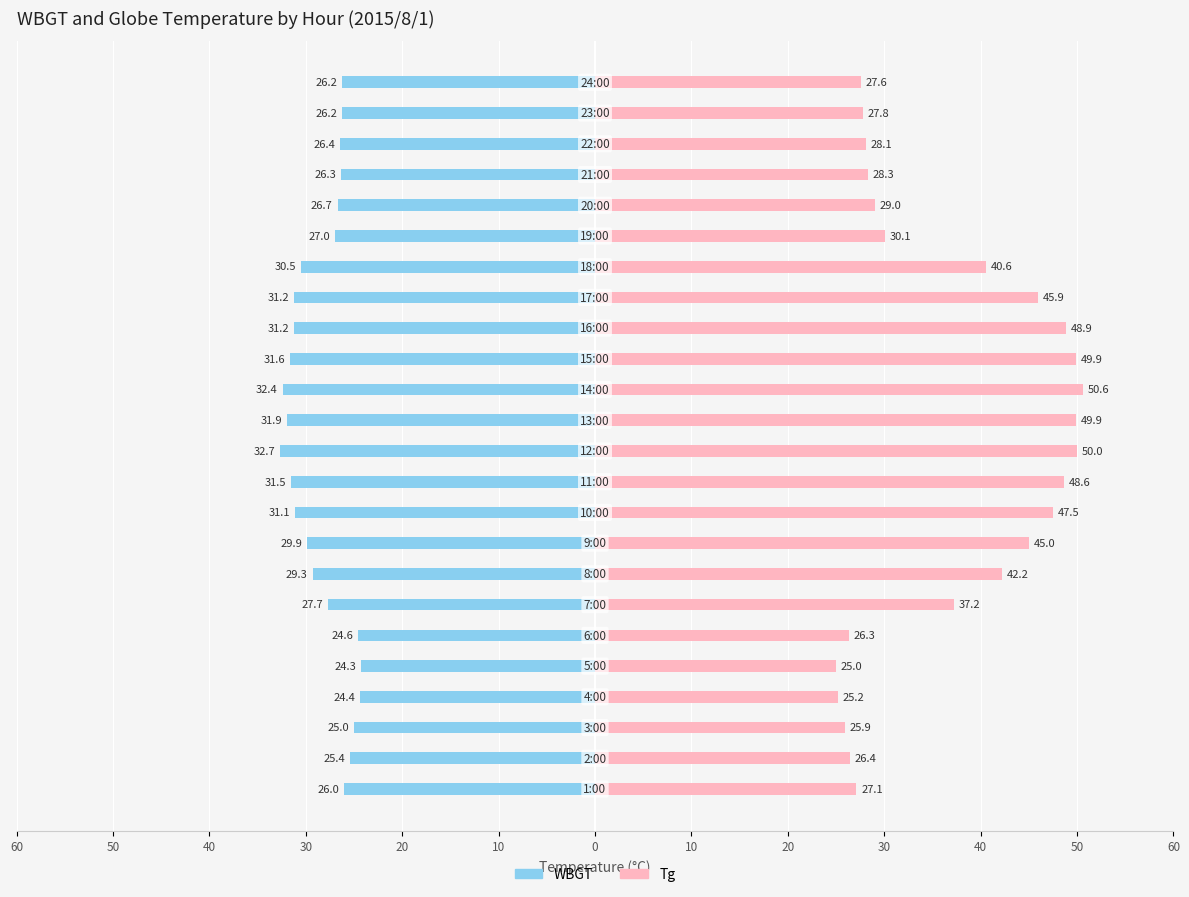

Which series has the largest range (max minus min)?

Tg